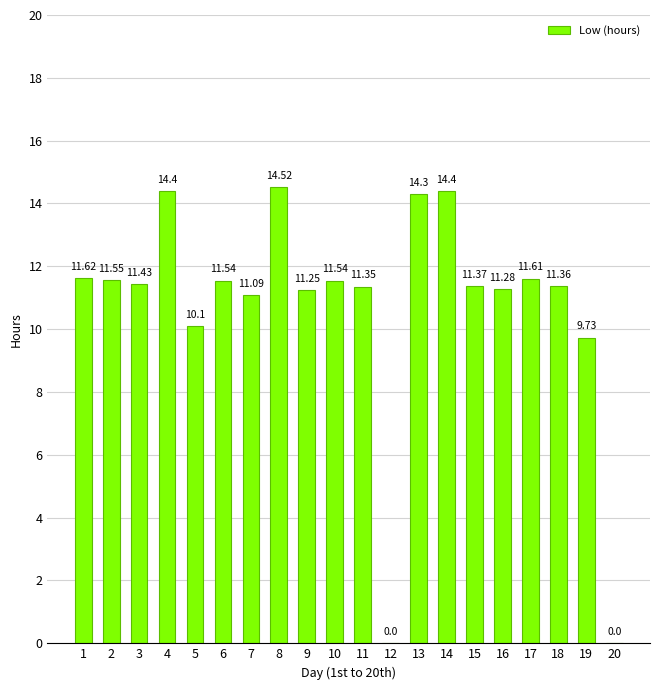

What is the sum of all values?

214.4